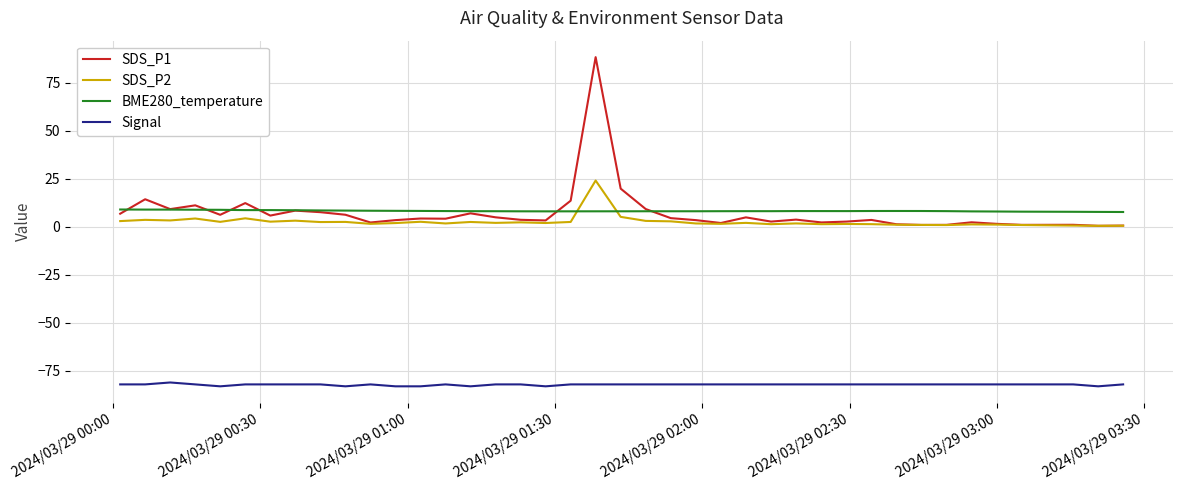

True or false: BME280_temperature has more than 2 points higher than both neighbors.

True